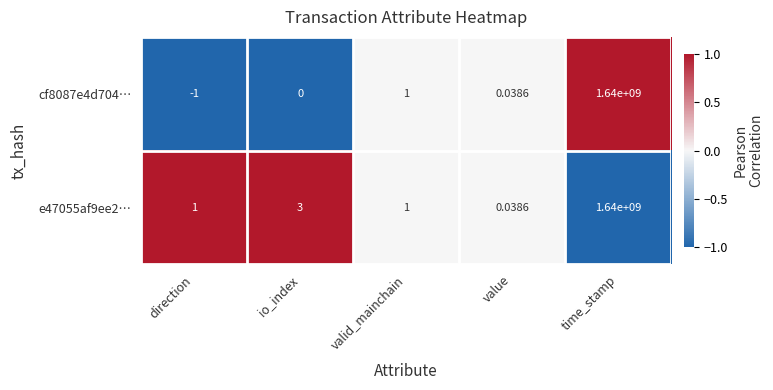

Rank the categories by cf8087e4d704… value from highest to lowest.

time_stamp, valid_mainchain, value, io_index, direction